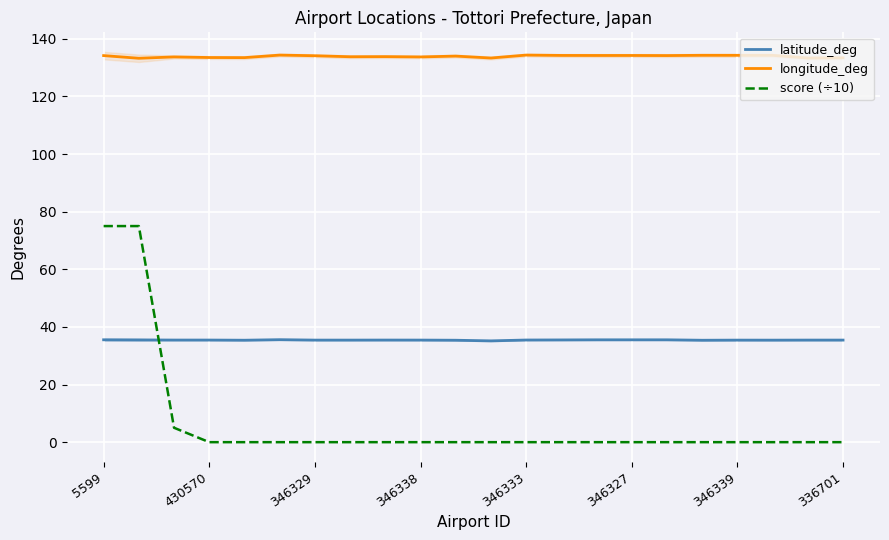

True or false: latitude_deg and longitude_deg cross at least once.

False